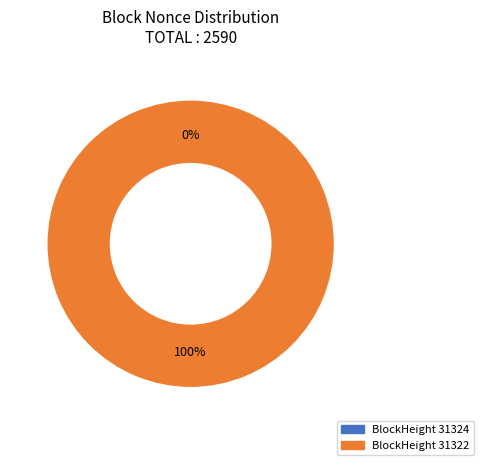

Is there a majority slice in this chart?

Yes